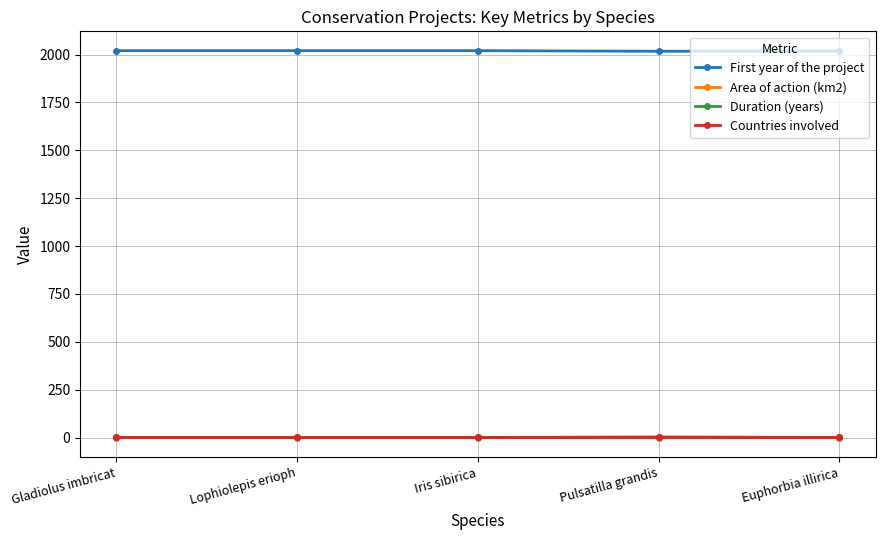

True or false: First year of the project and Duration (years) cross at least once.

False